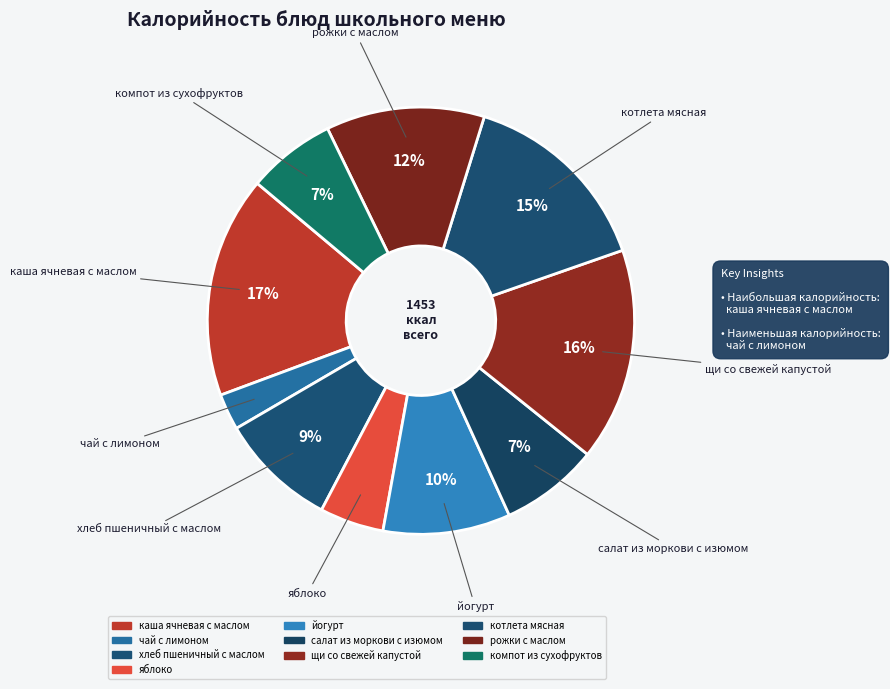

How many segments does this pie chart have?

10